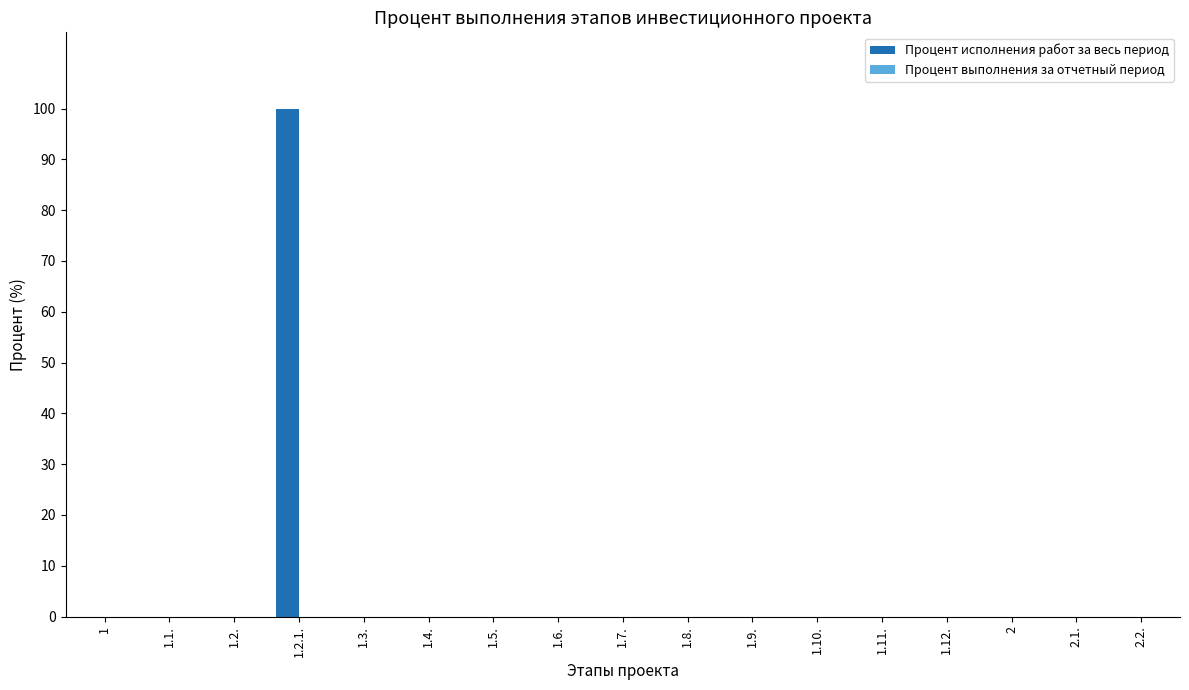

What is the greatest value displayed?

100